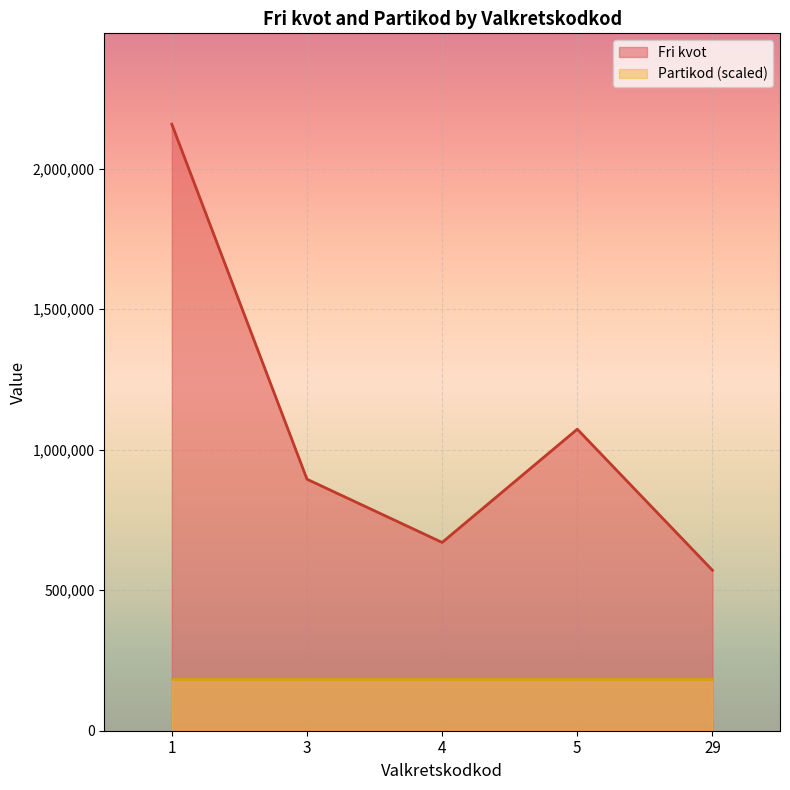

List the series in order of their peak value, lowest first.

Partikod (scaled), Fri kvot